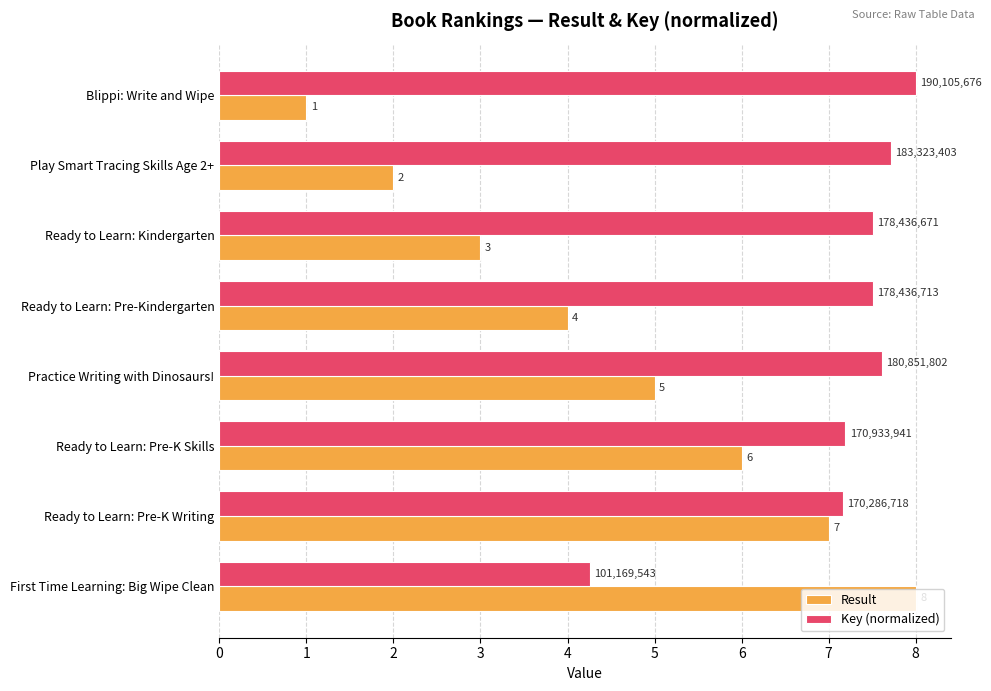

Which series has the largest range (max minus min)?

Result